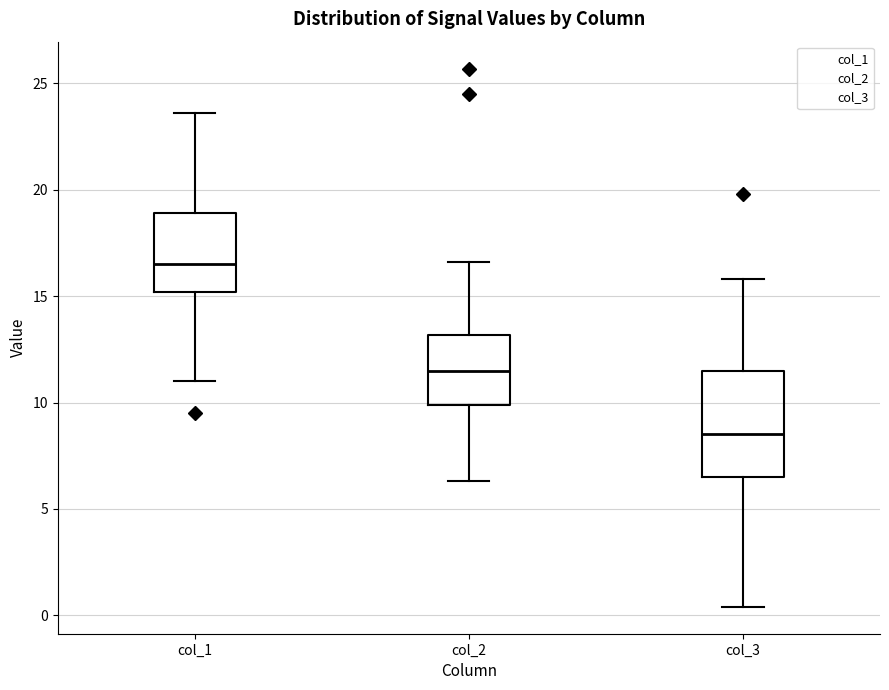

Which box's median line is the lowest?

col_3